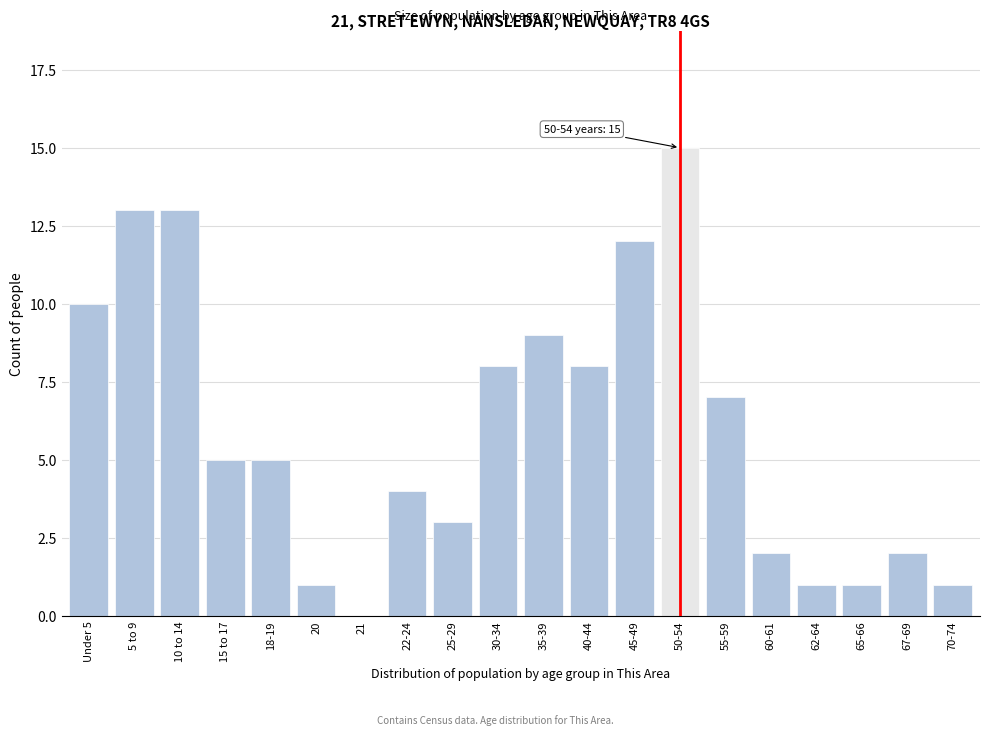

Reading left to right, list all the values displayed in this chart.

Under 5=10	5 to 9=13	10 to 14=13	15 to 17=5	18-19=5	20=1	21=0	22-24=4	25-29=3	30-34=8	35-39=9	40-44=8	45-49=12	50-54=15	55-59=7	60-61=2	62-64=1	65-66=1	67-69=2	70-74=1